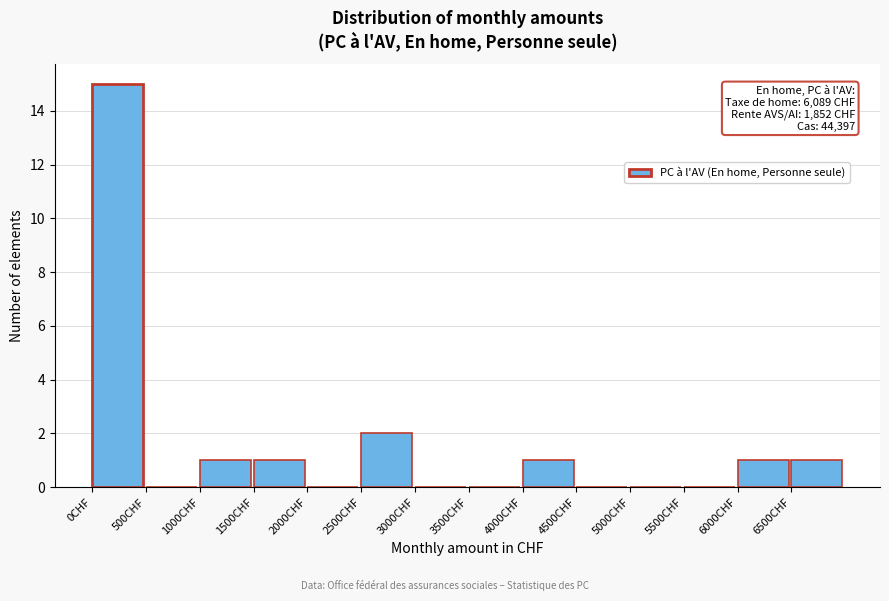

Over which range of the x-axis is the bar tallest?

0 to 500